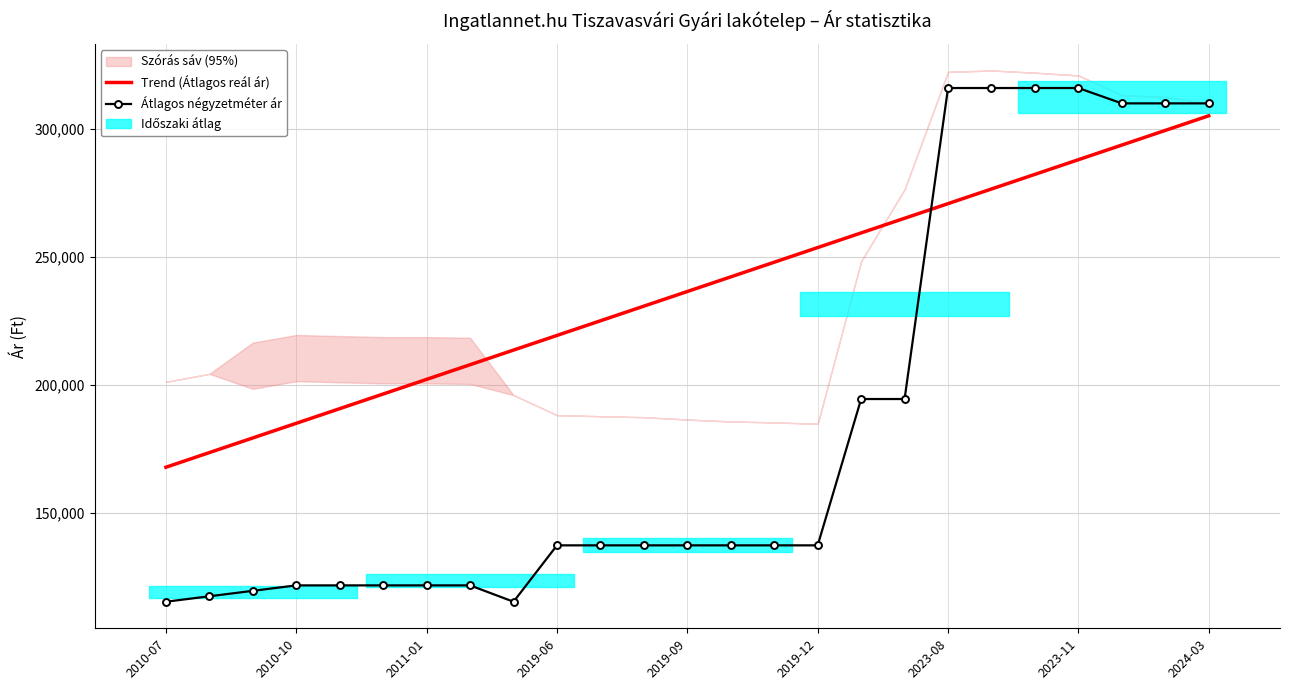

What is the spread (max minus min) of values at 10?

87770.0